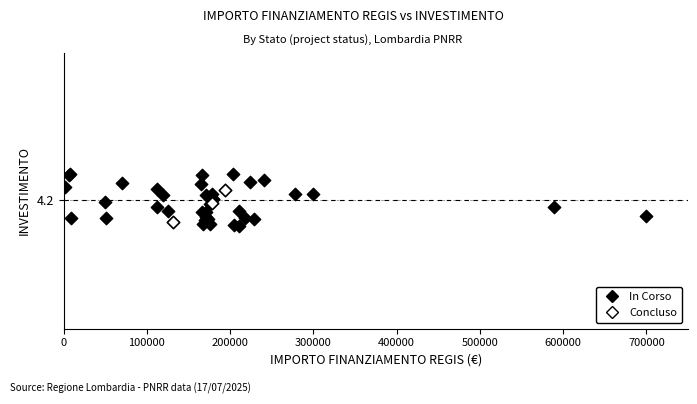

What are all the series names shown in the legend?

In Corso, Concluso